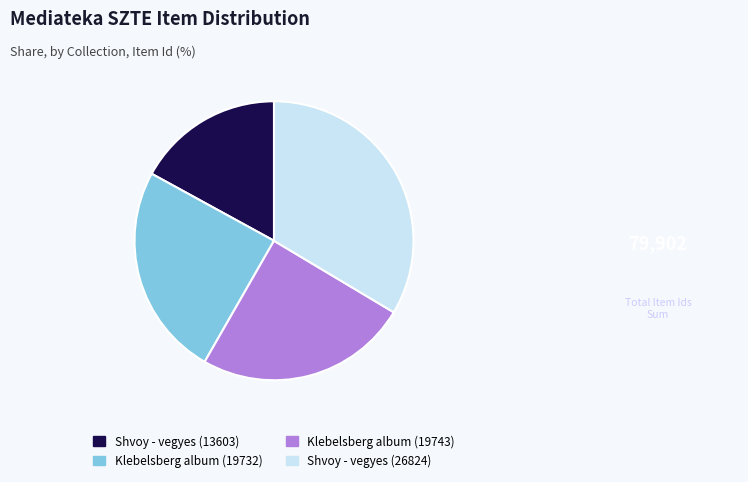

Does any single category account for the majority?

No